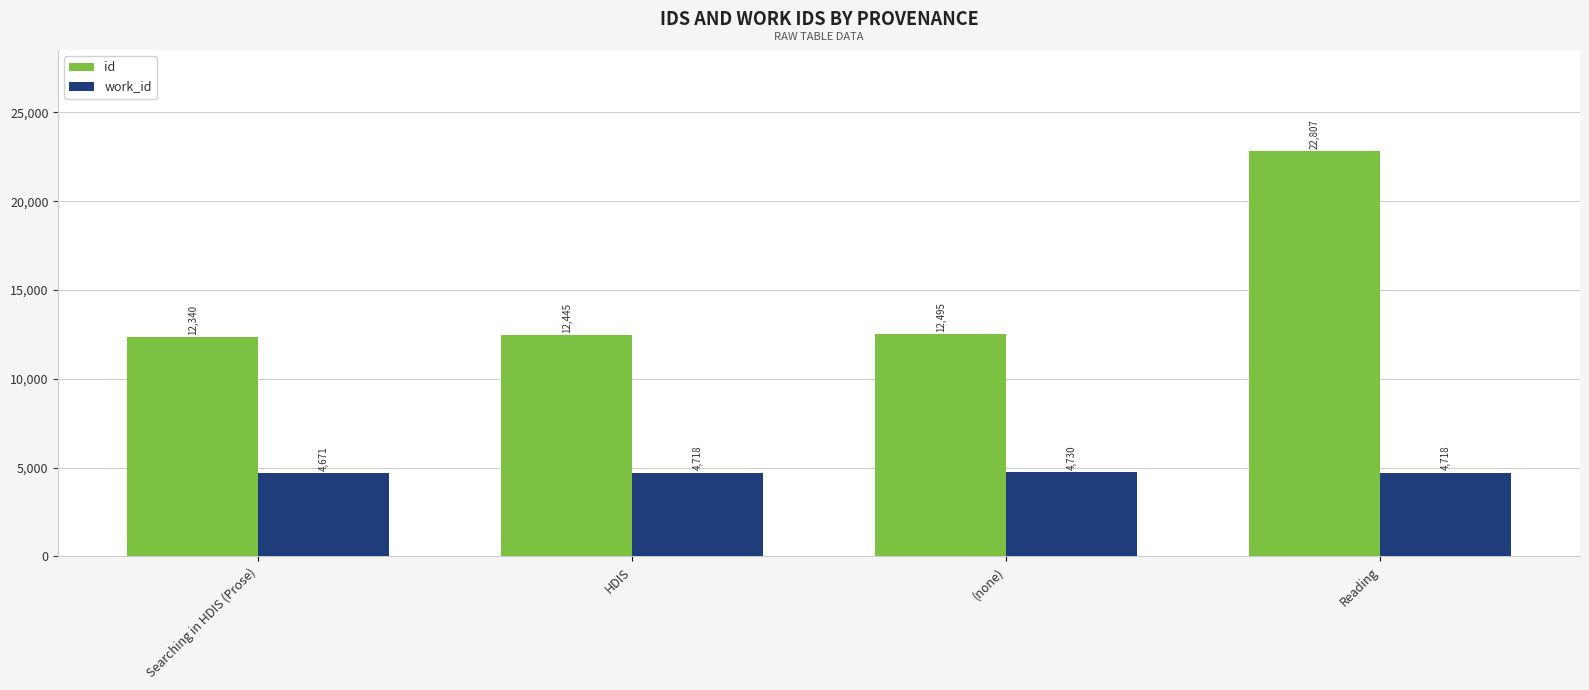

True or false: work_id has a value of 2319 at Reading.

False